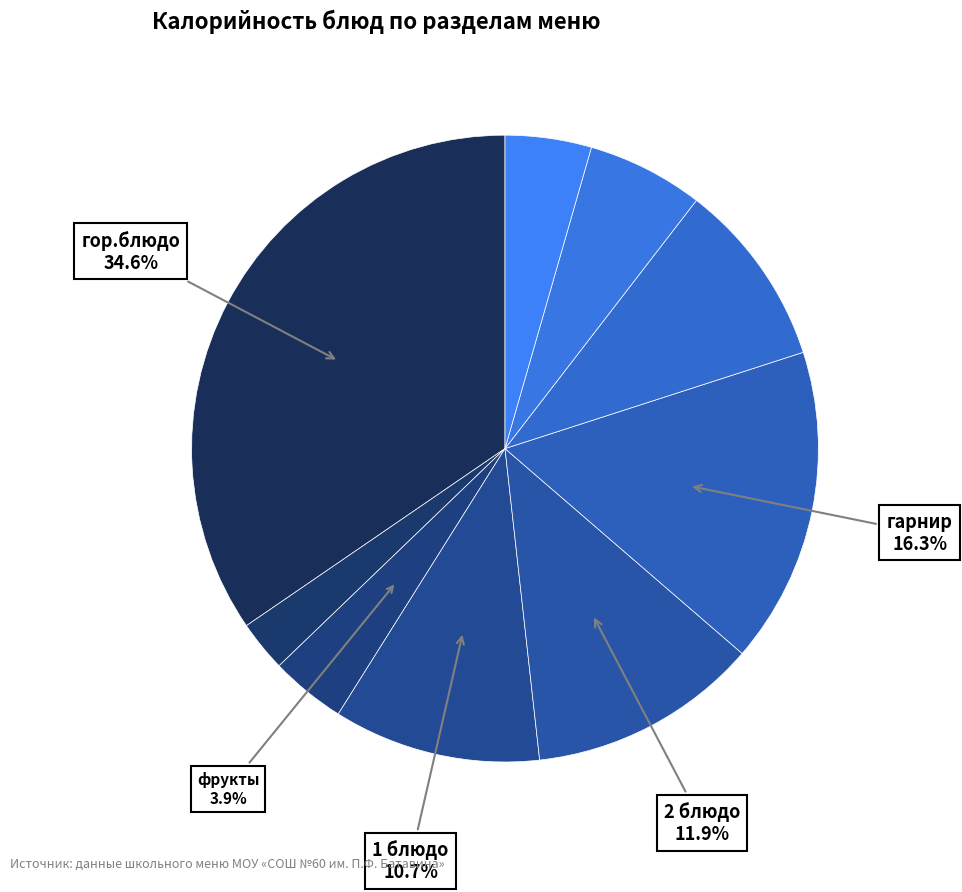

Which slice is the smallest?

гор.напиток